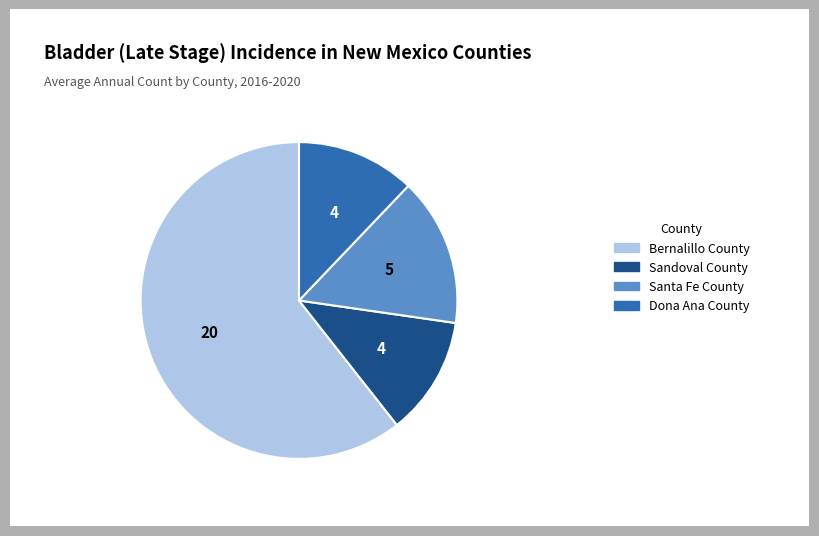

Is there any slice that represents more than half of the pie?

Yes